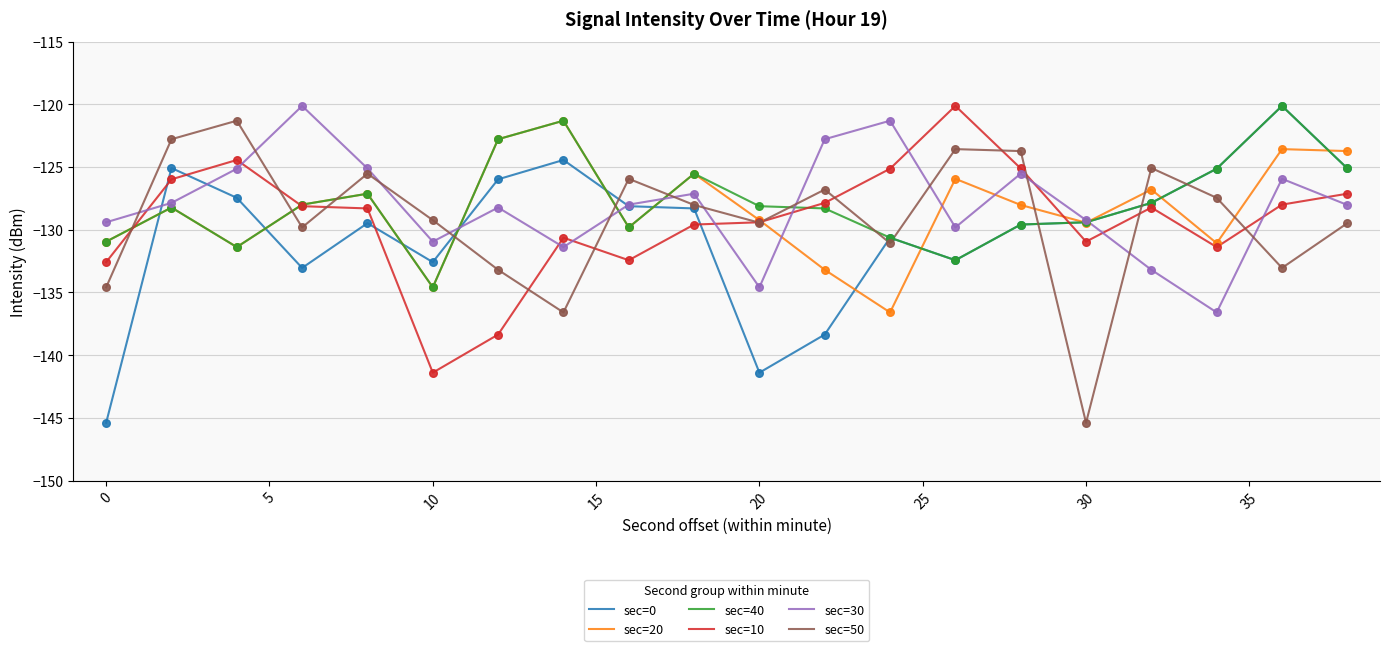

True or false: sec=50 and sec=30 cross at least once.

True